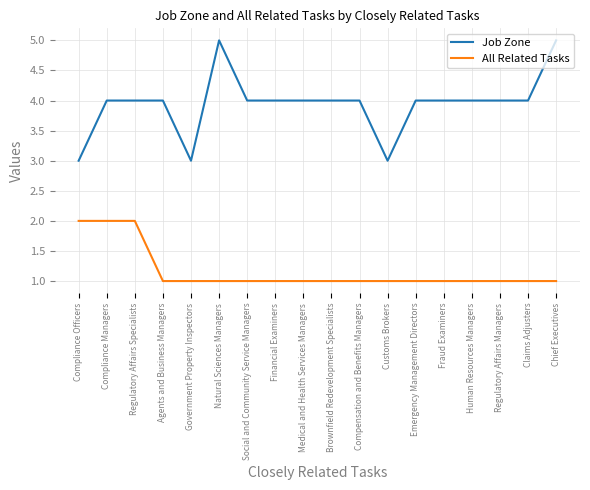

Does the chart have visible grid lines?

Yes